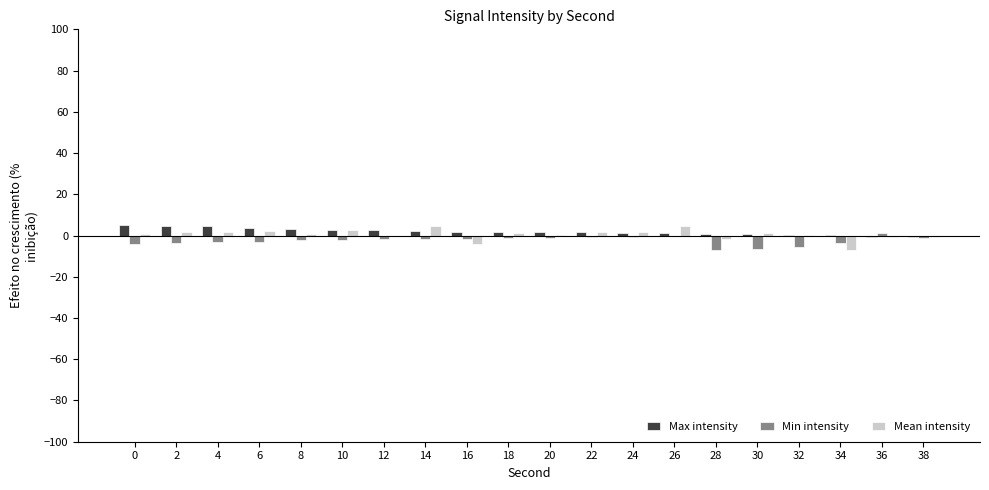

What is the approximate value of Max intensity at 32?

0.3